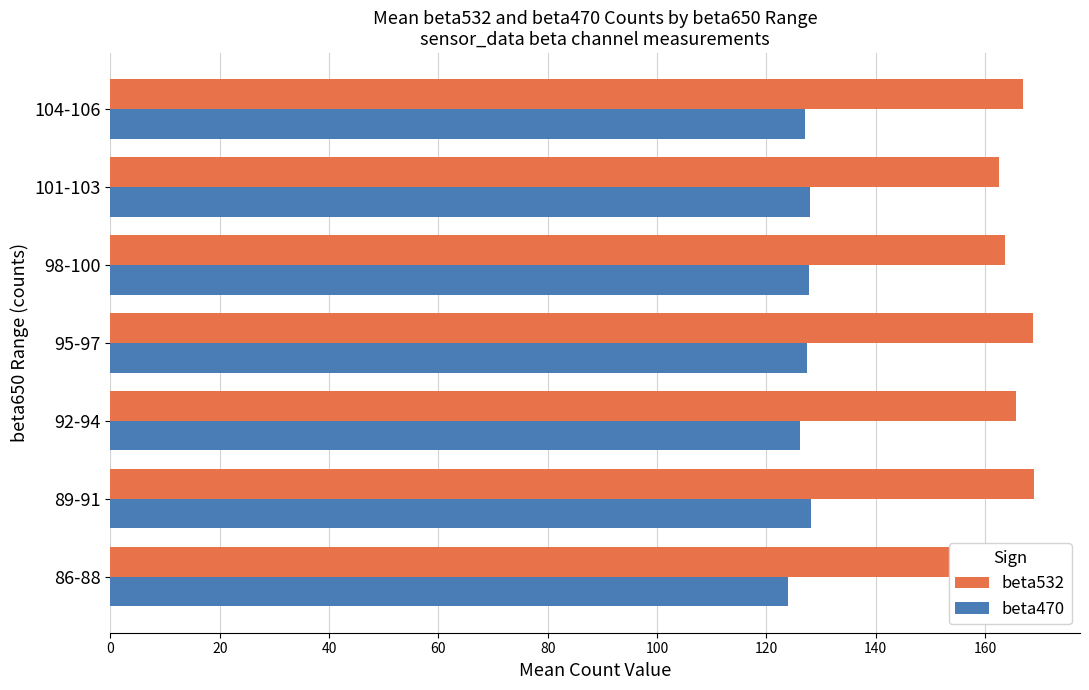

Reading left to right, extract all data points from this chart.

beta532: 161.3	168.9	165.6	168.8	163.7	162.5	167.0
beta470: 124.0	128.2	126.2	127.5	127.7	128.0	127.0